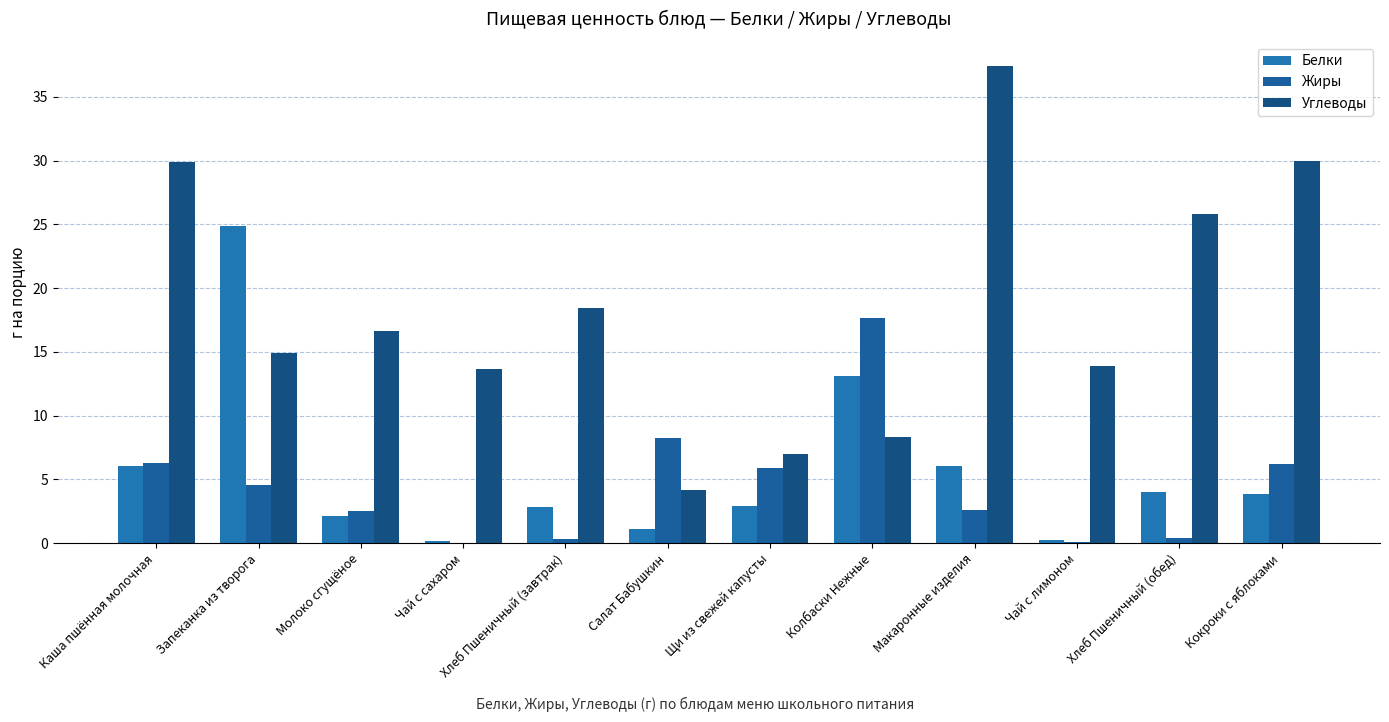

How many series are shown in this chart?

3